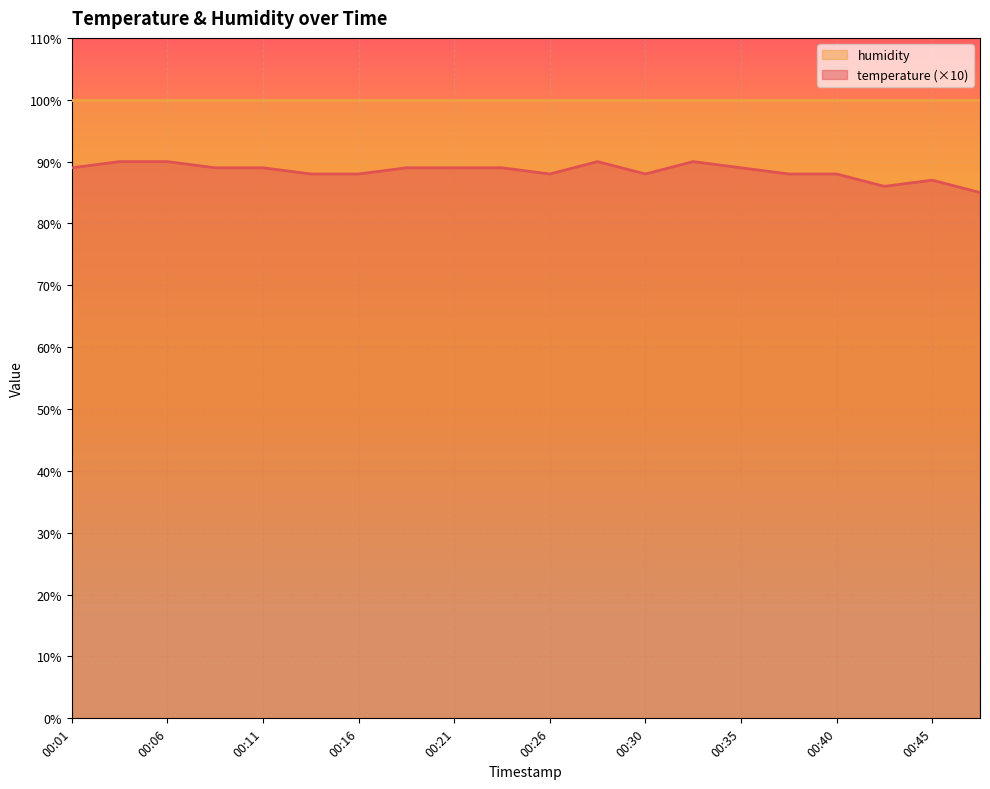

What is the sum of the values at 00:06 and 00:08?

179